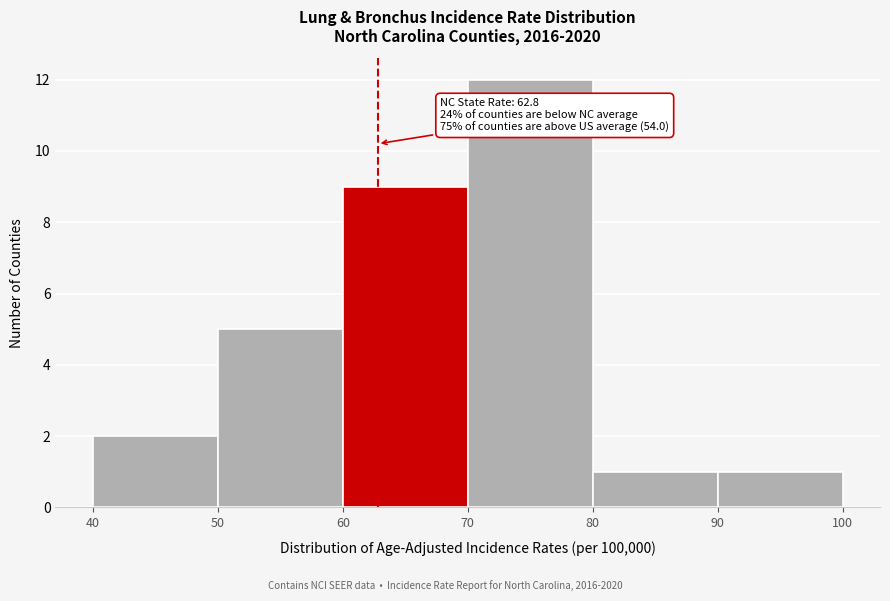

Which range on the x-axis has the tallest bar?

70 to 80